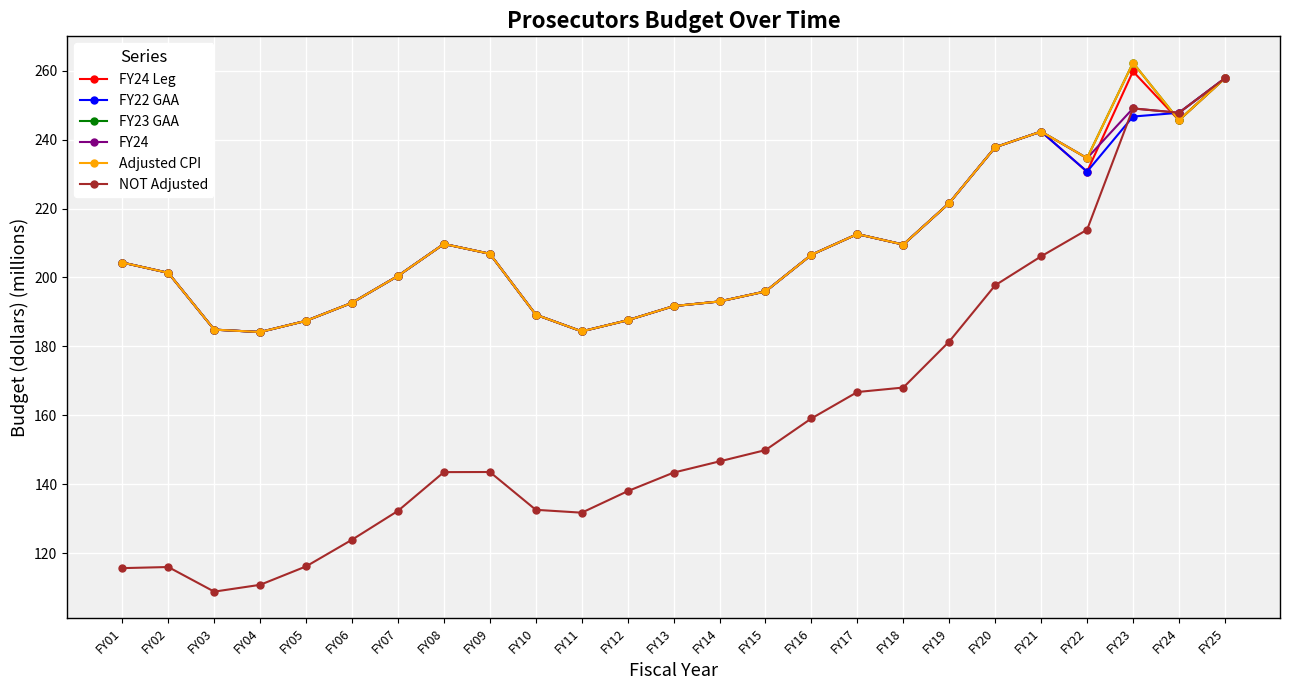

Reading right to left, list all the values displayed in this chart.

FY24 Leg: 257.8	245.6	259.8	230.7	242.4	237.8	221.6	209.6	212.6	206.6	196.0	193.0	191.7	187.6	184.4	189.2	206.9	209.7	200.5	192.6	187.4	184.2	184.9	201.3	204.3
FY22 GAA: 257.8	247.8	246.7	230.7	242.4	237.8	221.6	209.6	212.6	206.6	196.0	193.0	191.7	187.6	184.4	189.2	206.9	209.7	200.5	192.6	187.4	184.2	184.9	201.3	204.3
FY23 GAA: 257.8	245.6	262.3	234.6	242.4	237.8	221.6	209.6	212.6	206.6	196.0	193.0	191.7	187.6	184.4	189.2	206.9	209.7	200.5	192.6	187.4	184.2	184.9	201.3	204.3
FY24: 257.8	247.8	249.1	234.6	242.4	237.8	221.6	209.6	212.6	206.6	196.0	193.0	191.7	187.6	184.4	189.2	206.9	209.7	200.5	192.6	187.4	184.2	184.9	201.3	204.3
Adjusted CPI: 257.8	245.6	262.3	234.6	242.4	237.8	221.6	209.6	212.6	206.6	196.0	193.0	191.7	187.6	184.4	189.2	206.9	209.7	200.5	192.6	187.4	184.2	184.9	201.3	204.3
NOT Adjusted: 257.8	247.8	249.1	213.9	206.1	197.7	181.4	168.0	166.7	159.1	149.9	146.6	143.4	138.0	131.7	132.6	143.5	143.5	132.2	123.9	116.1	110.8	108.8	115.9	115.6